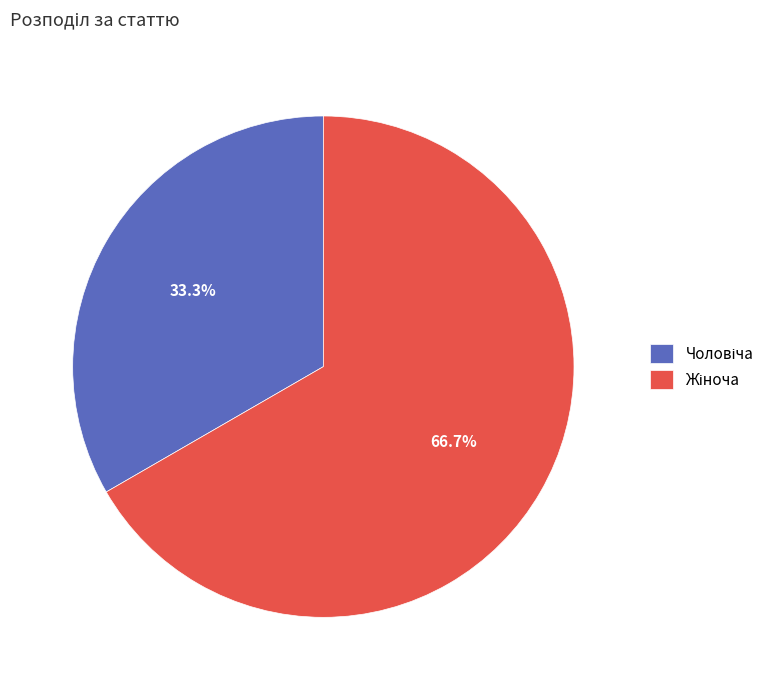

Is there any slice that represents more than half of the pie?

Yes